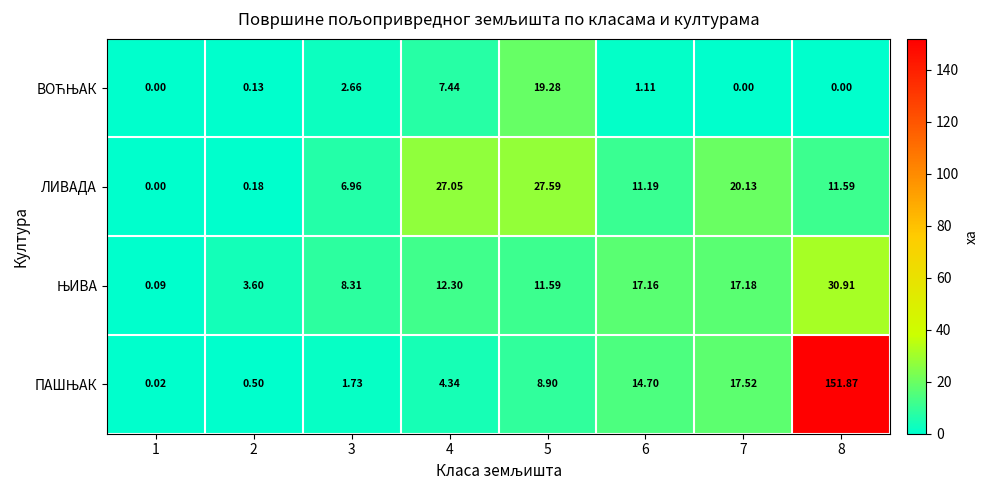

What is the greatest value displayed?

151.9